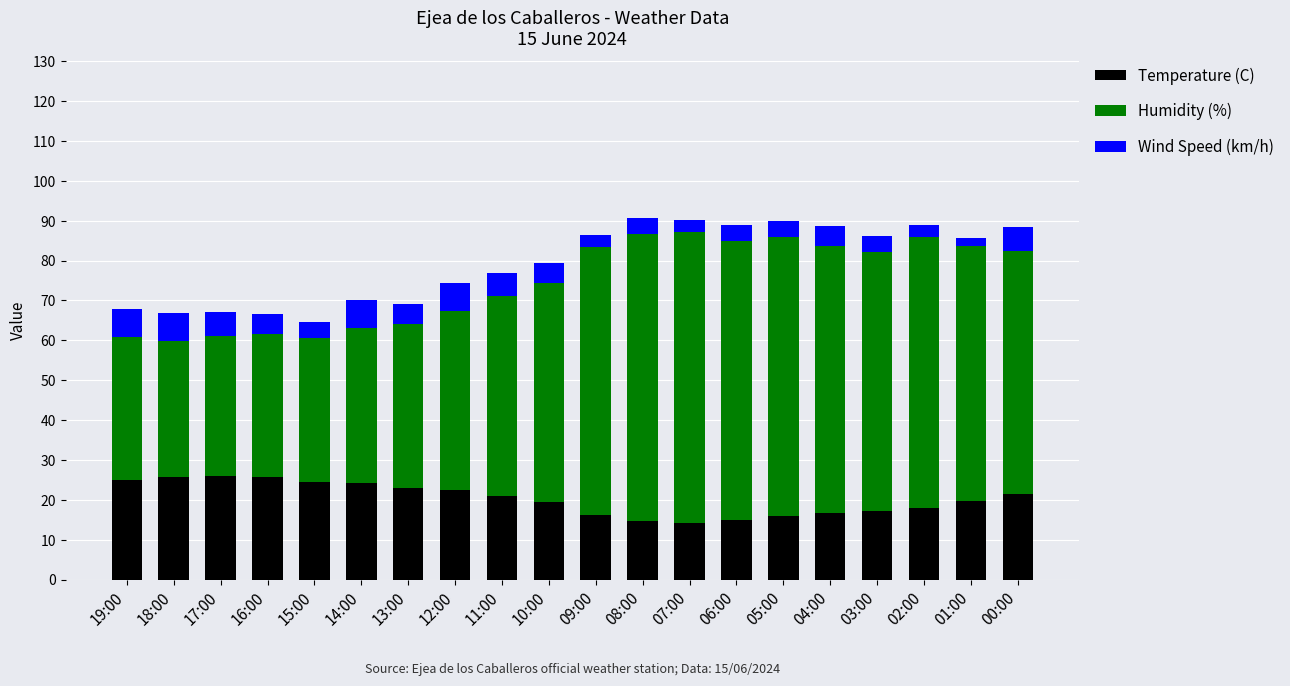

What is the difference between the maximum and minimum values in the Temperature (C) series?

11.9